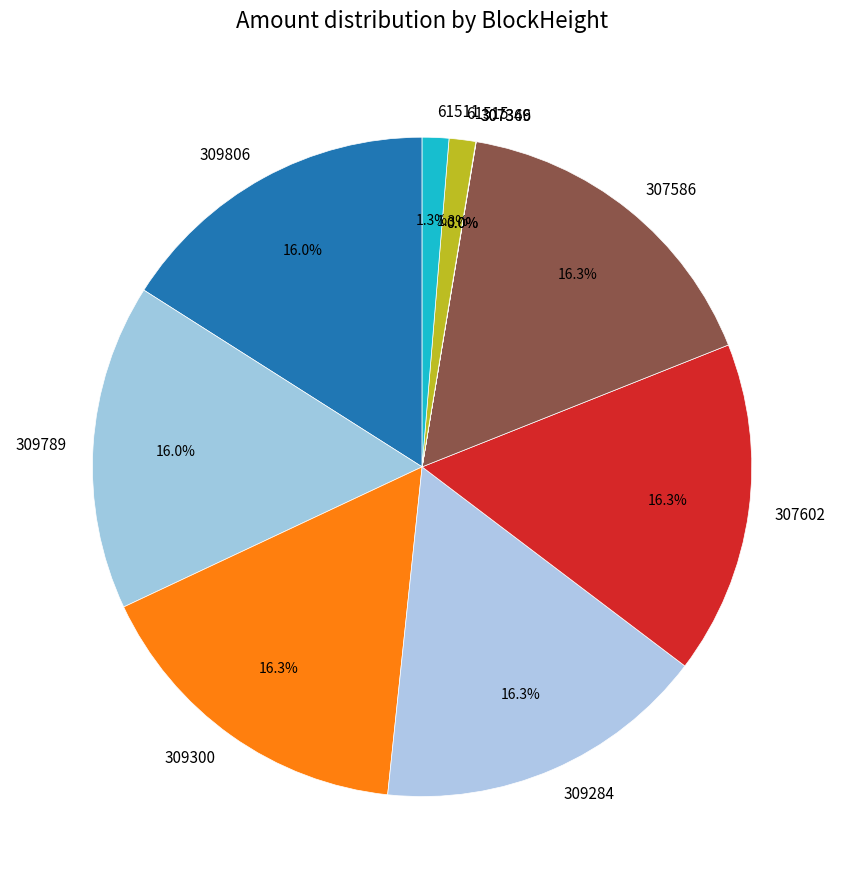

What is the ratio of the value at 309300 to the value at 307602?

1.0